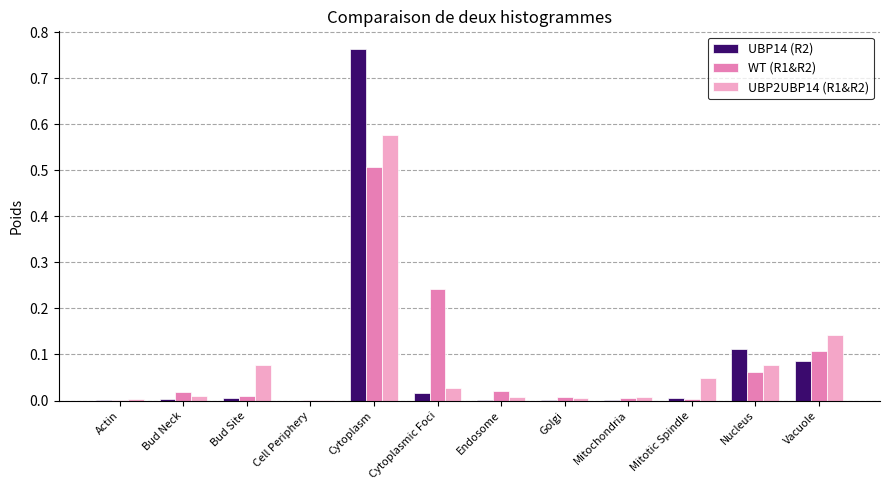

Which label corresponds to the largest value in the chart?

Cytoplasm